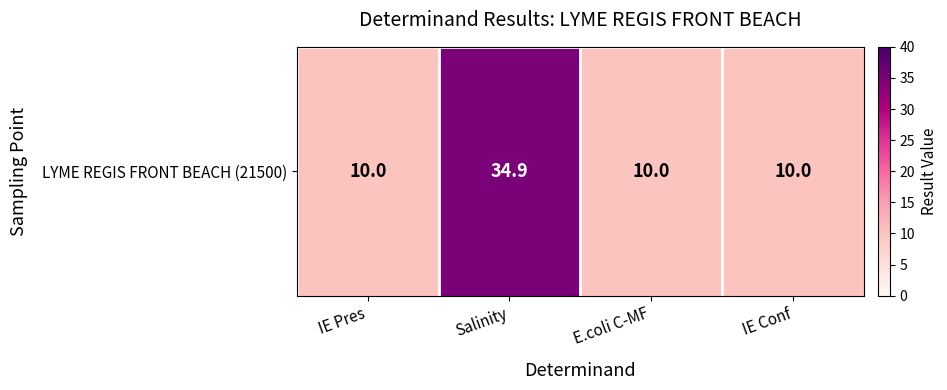

Rank the categories by value from highest to lowest.

Salinity, IE Pres, E.coli C-MF, IE Conf